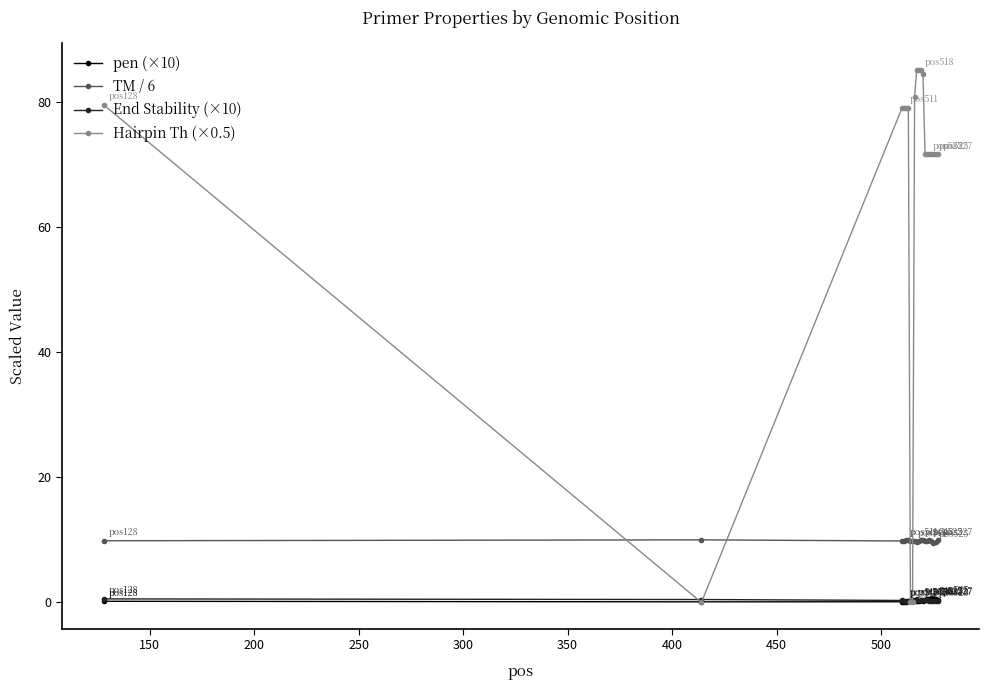

What is the maximum value for Hairpin Th (×0.5)?

85.0